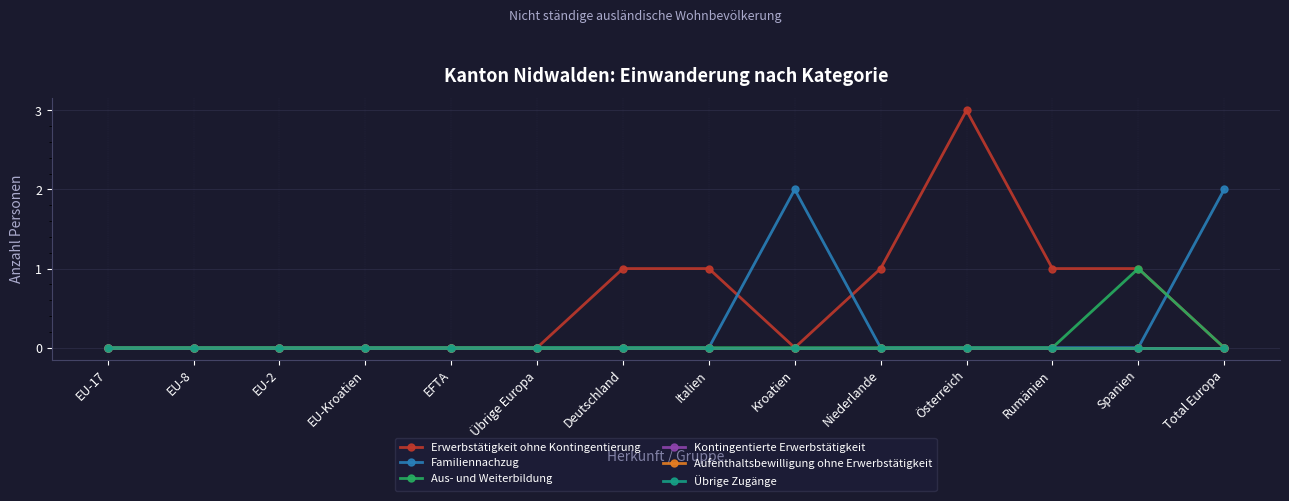

Which series has the widest spread of values?

Erwerbstätigkeit ohne Kontingentierung